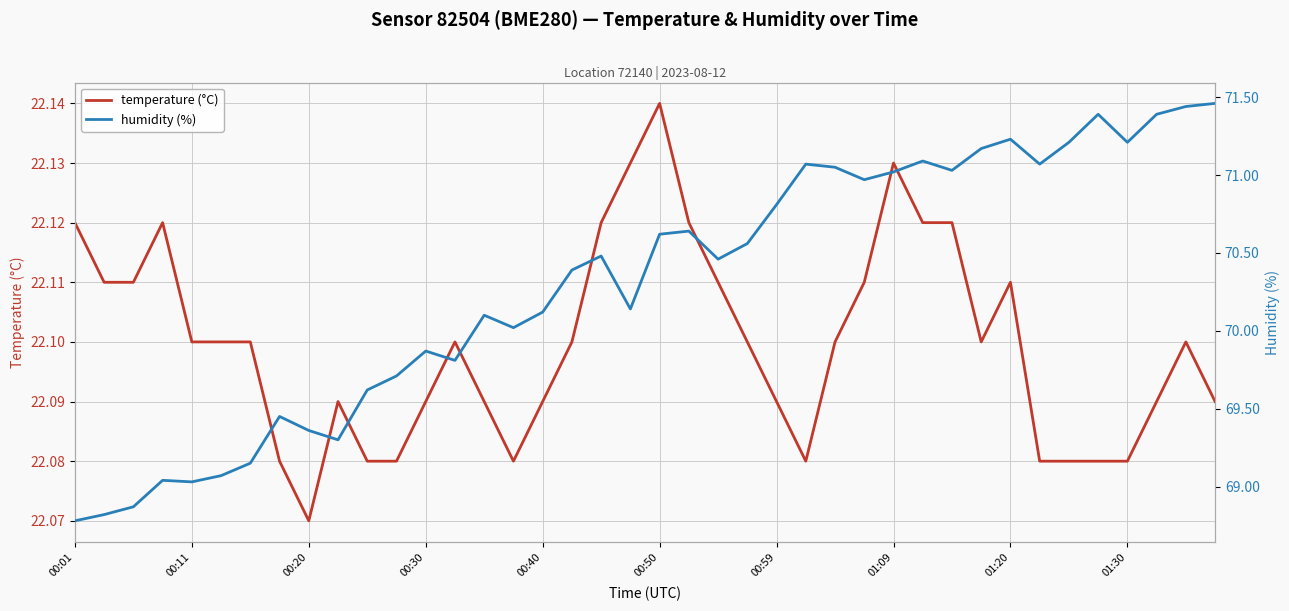

What is the sum of the humidity (%) values at 27 and 33?

142.0